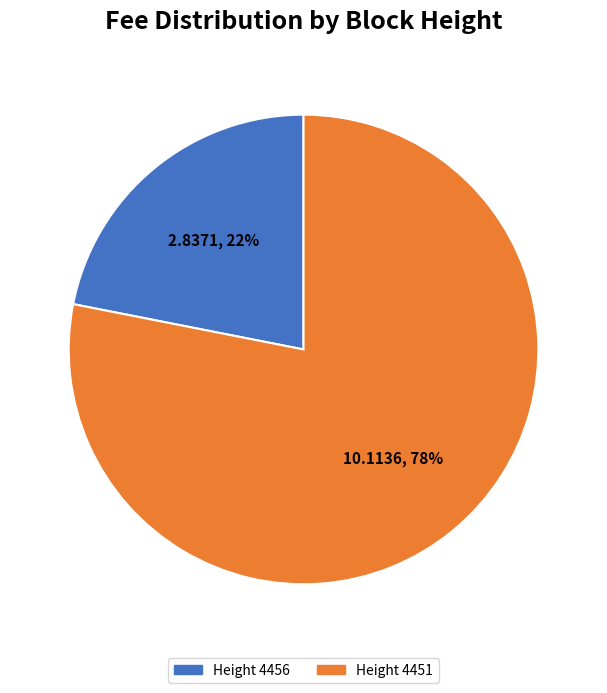

Is it true that Height 4456 is 29% of the pie?

False